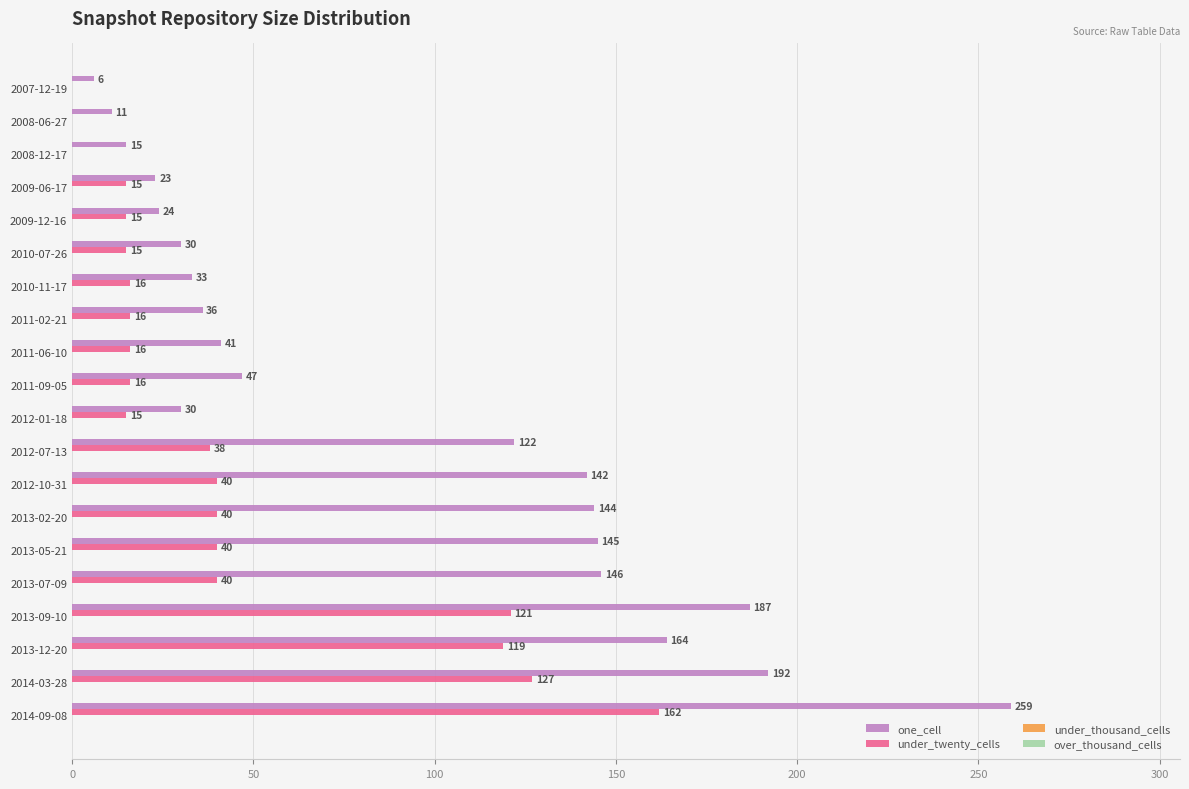

What is the total value across all series at 2012-10-31?

182